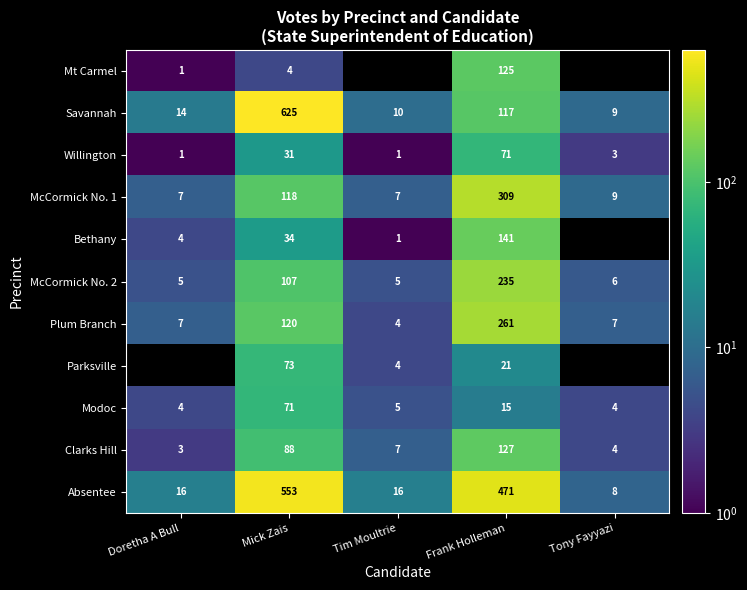

What is the difference between the Mt Carmel values at Doretha A Bull and Mick Zais?

3